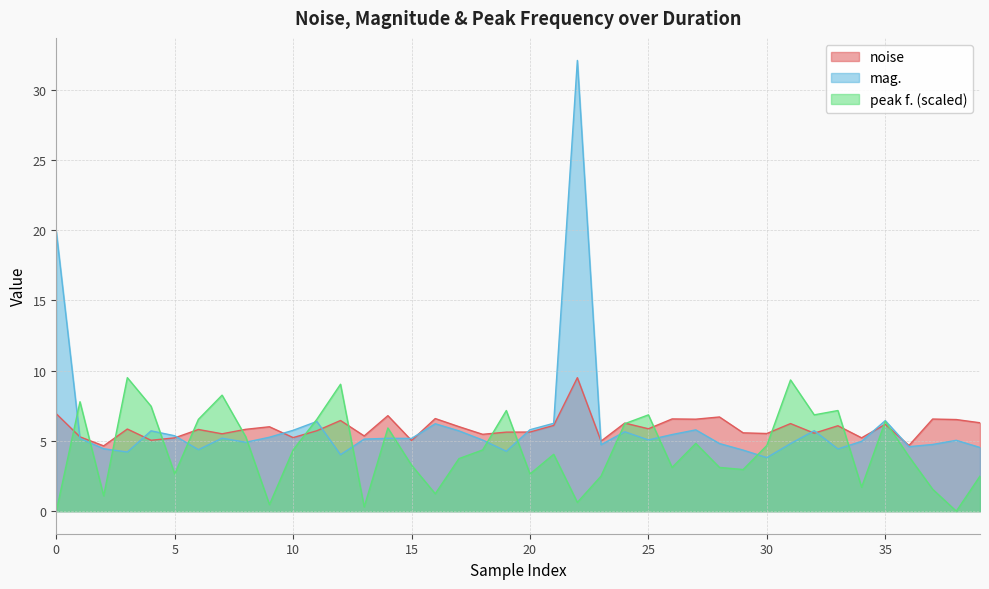

How many categories are shown in the chart?

40